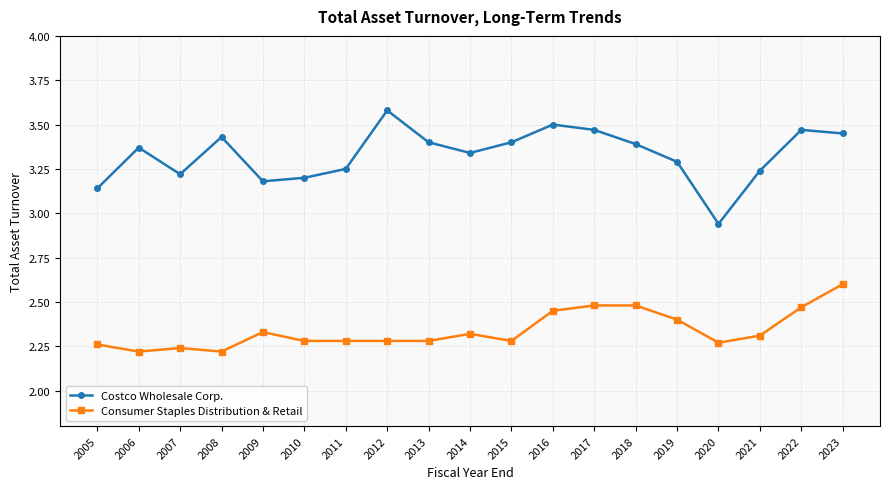

Is it true that Consumer Staples Distribution & Retail equals 1.5 at 2008?

False